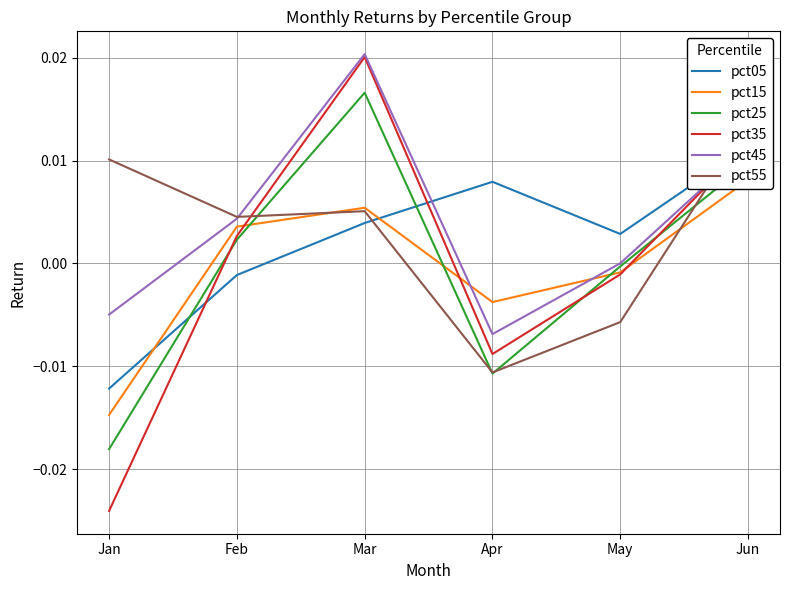

Reading left to right, transcribe all the data shown in this chart.

pct05: Jan=-0.0	Feb=-0.0	Mar=0.0	Apr=0.0	May=0.0	Jun=0.0
pct15: Jan=-0.0	Feb=0.0	Mar=0.0	Apr=-0.0	May=-0.0	Jun=0.0
pct25: Jan=-0.0	Feb=0.0	Mar=0.0	Apr=-0.0	May=-0.0	Jun=0.0
pct35: Jan=-0.0	Feb=0.0	Mar=0.0	Apr=-0.0	May=-0.0	Jun=0.0
pct45: Jan=-0.0	Feb=0.0	Mar=0.0	Apr=-0.0	May=0.0	Jun=0.0
pct55: Jan=0.0	Feb=0.0	Mar=0.0	Apr=-0.0	May=-0.0	Jun=0.0